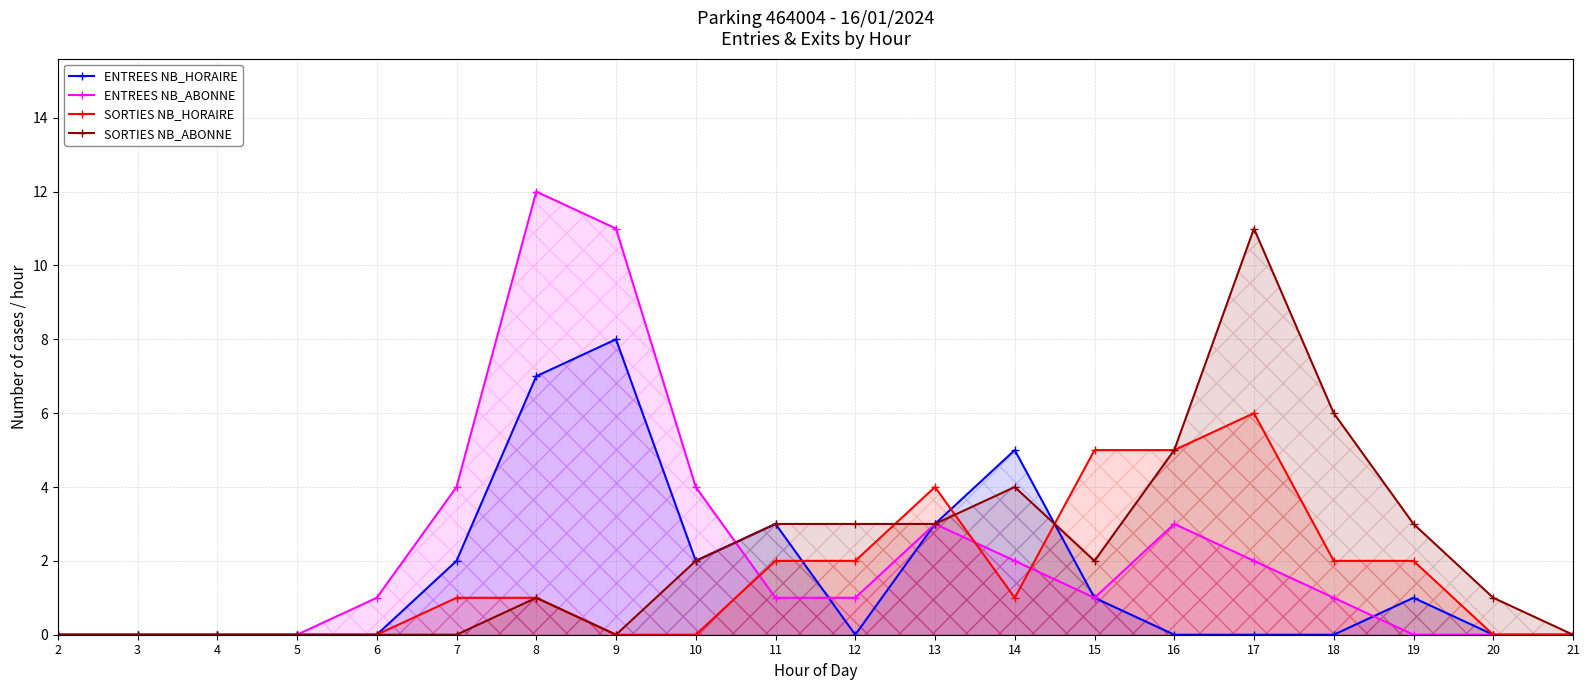

What is the highest value of the ENTREES NB_ABONNE series?

12